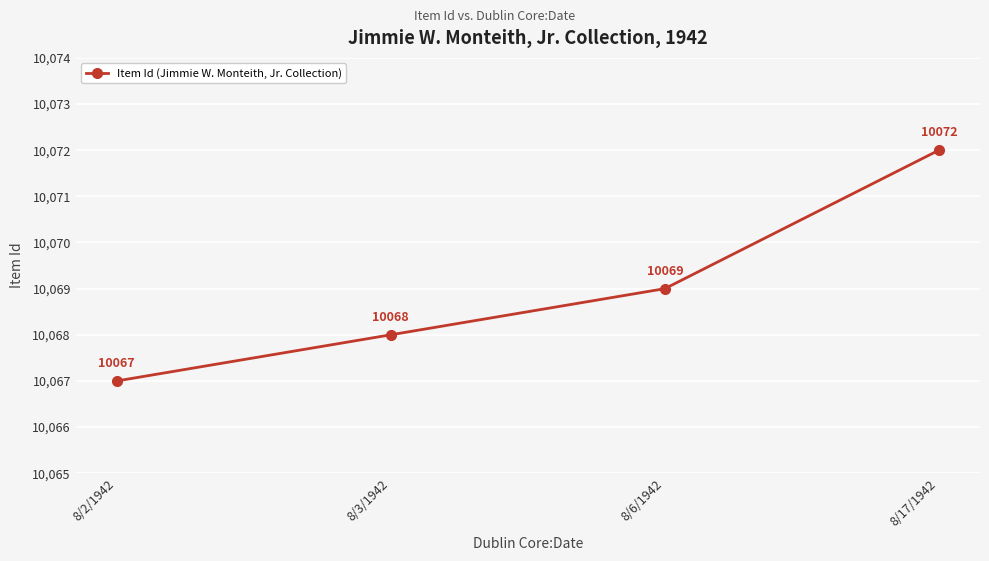

How many distinct data groups are displayed?

1